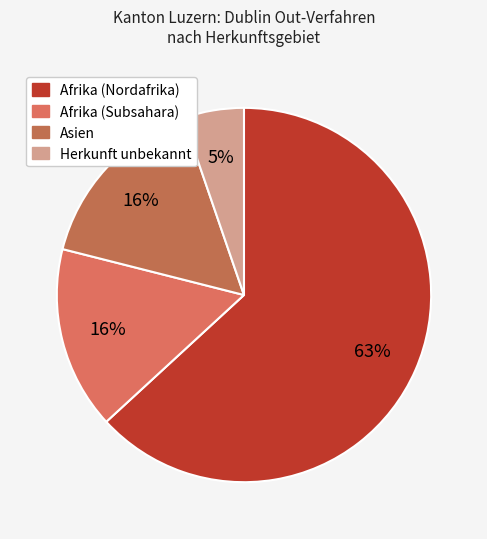

How many segments does this pie chart have?

4